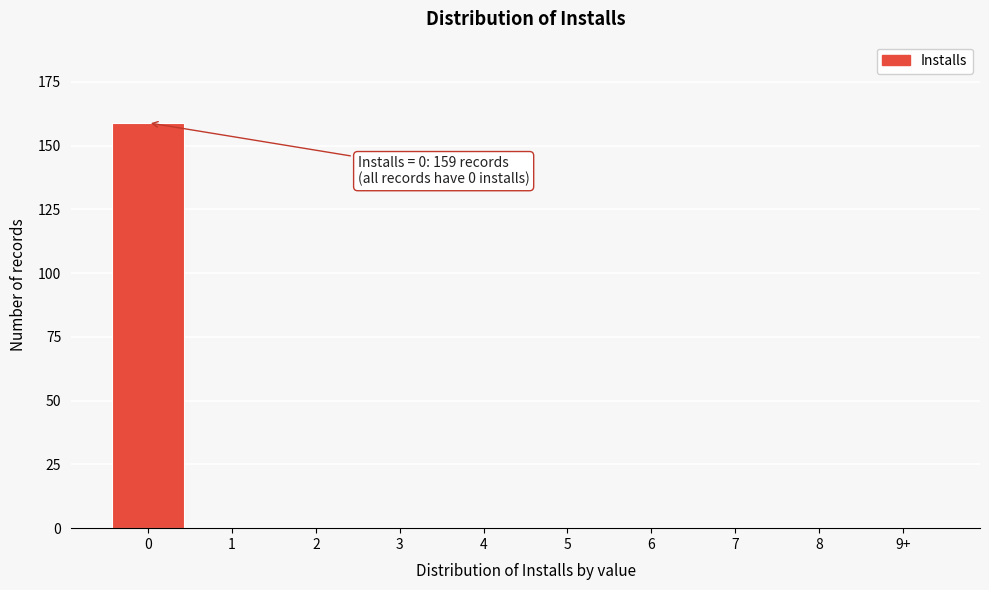

Reading left to right, extract all data points from this chart.

0=159	1=0	2=0	3=0	4=0	5=0	6=0	7=0	8=0	9+=0